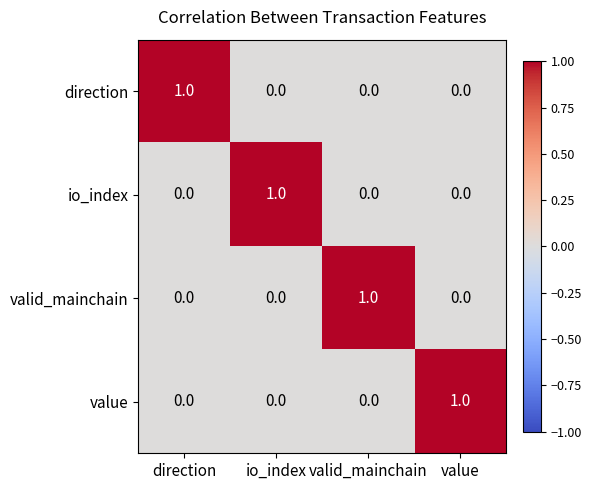

The io_index series shows 2 at io_index. True or false?

False